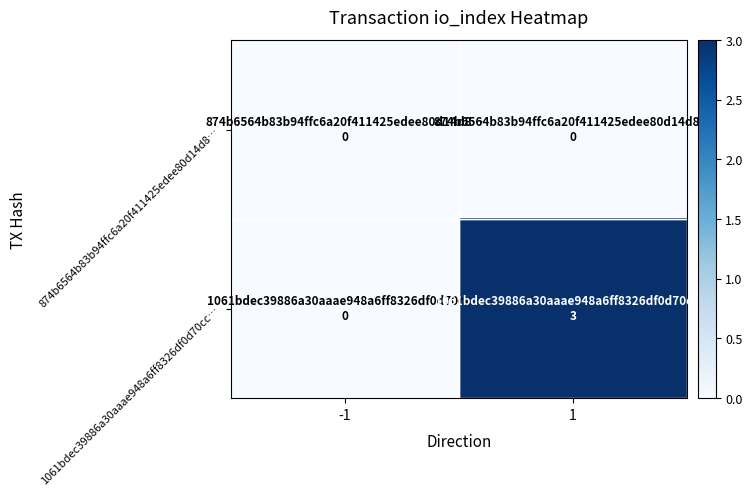

How many data points does each series have?

2